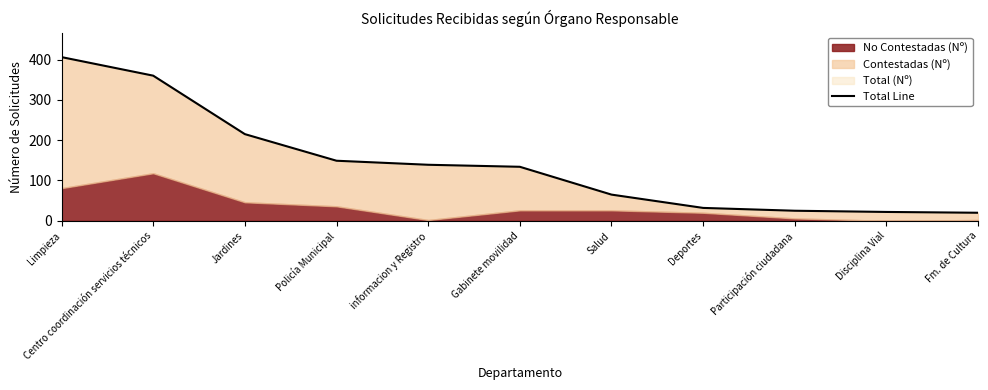

What is the average value?

142